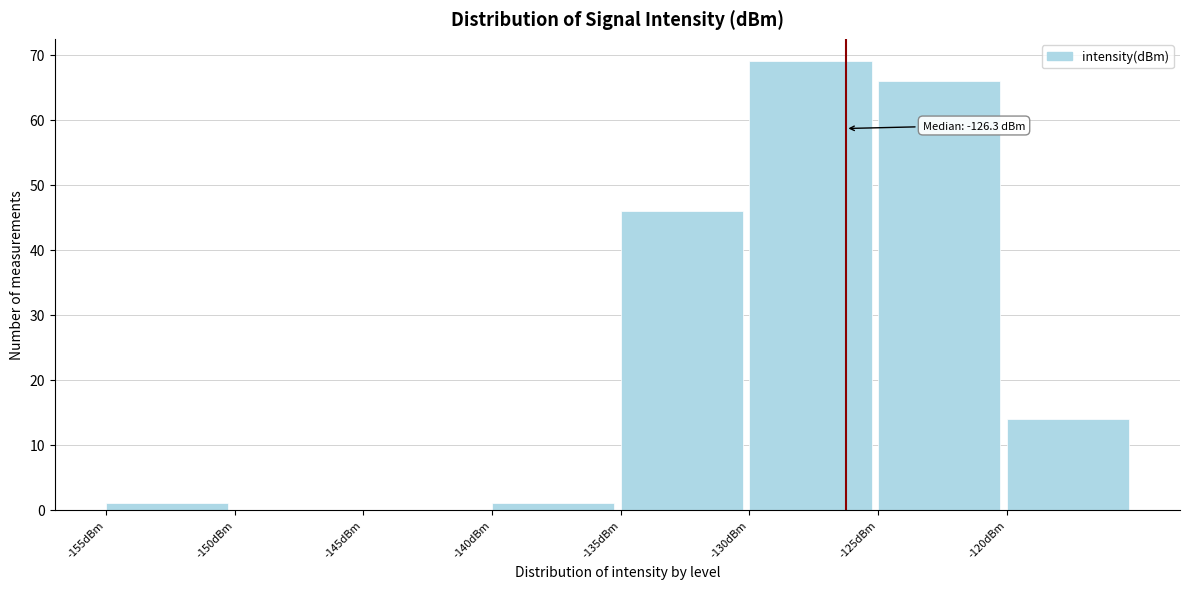

Which range on the x-axis has the tallest bar?

-130 to -125